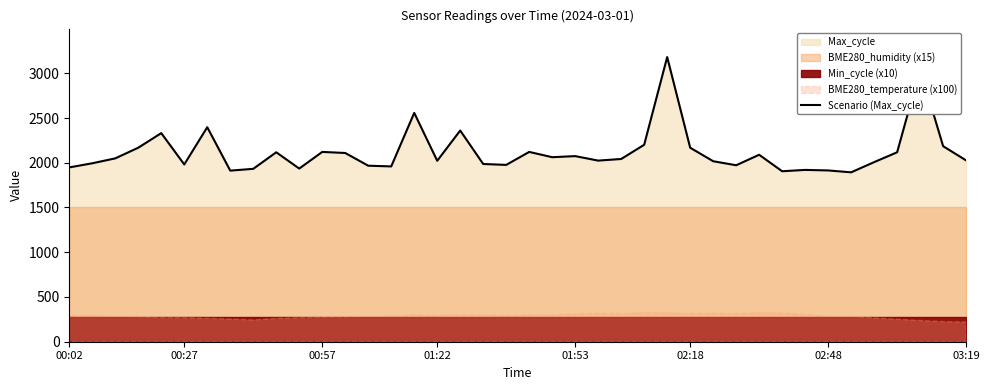

What position from the right is 36?

4